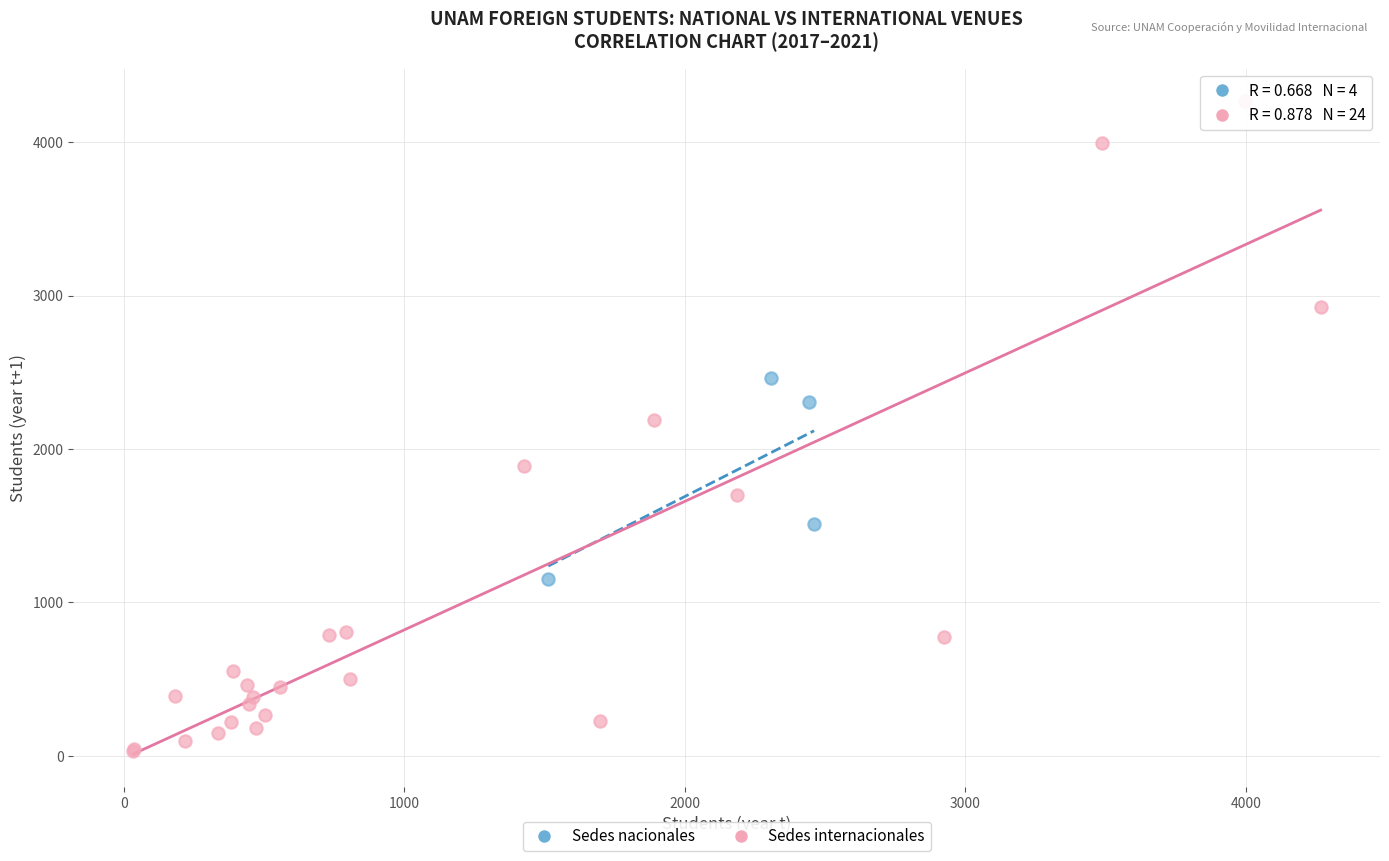

Which series has the widest spread of Y values?

Sedes internacionales